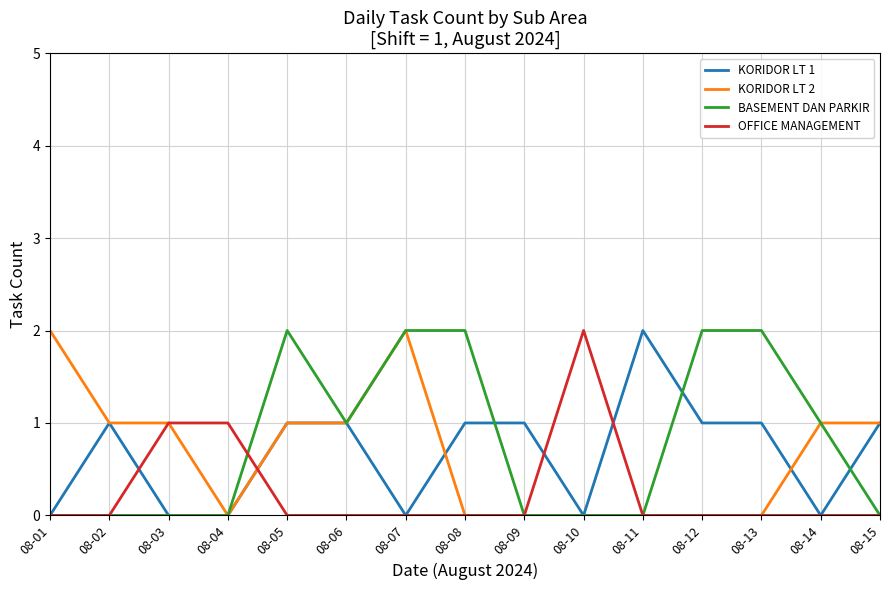

What is the difference between the maximum and minimum values in the BASEMENT DAN PARKIR series?

2